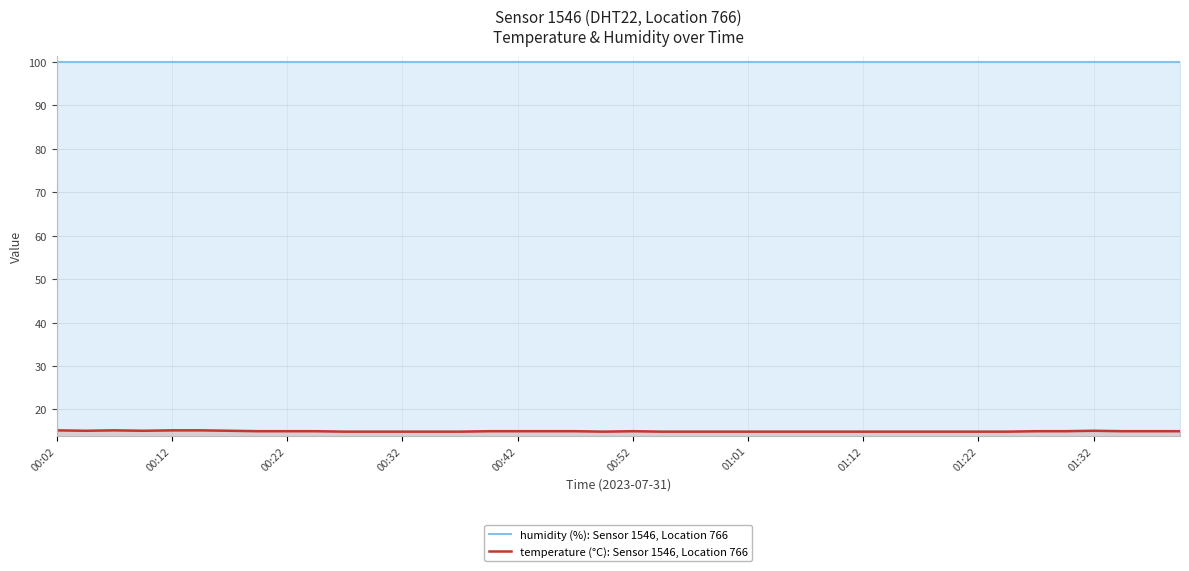

Which series has the largest total across all categories?

humidity (%): Sensor 1546, Location 766